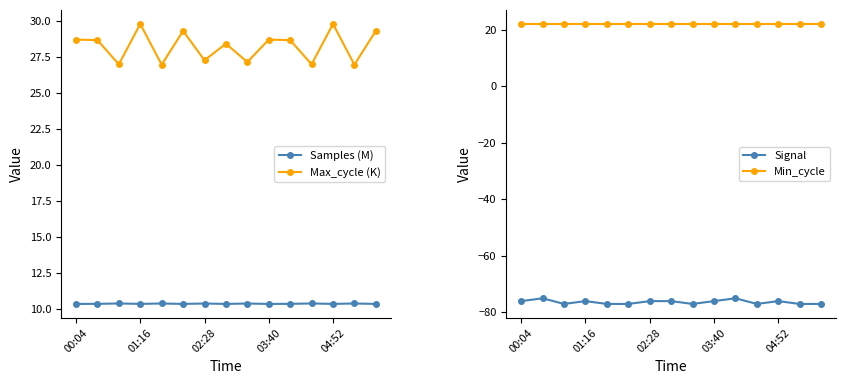

What is the highest value of the Signal series?

-75